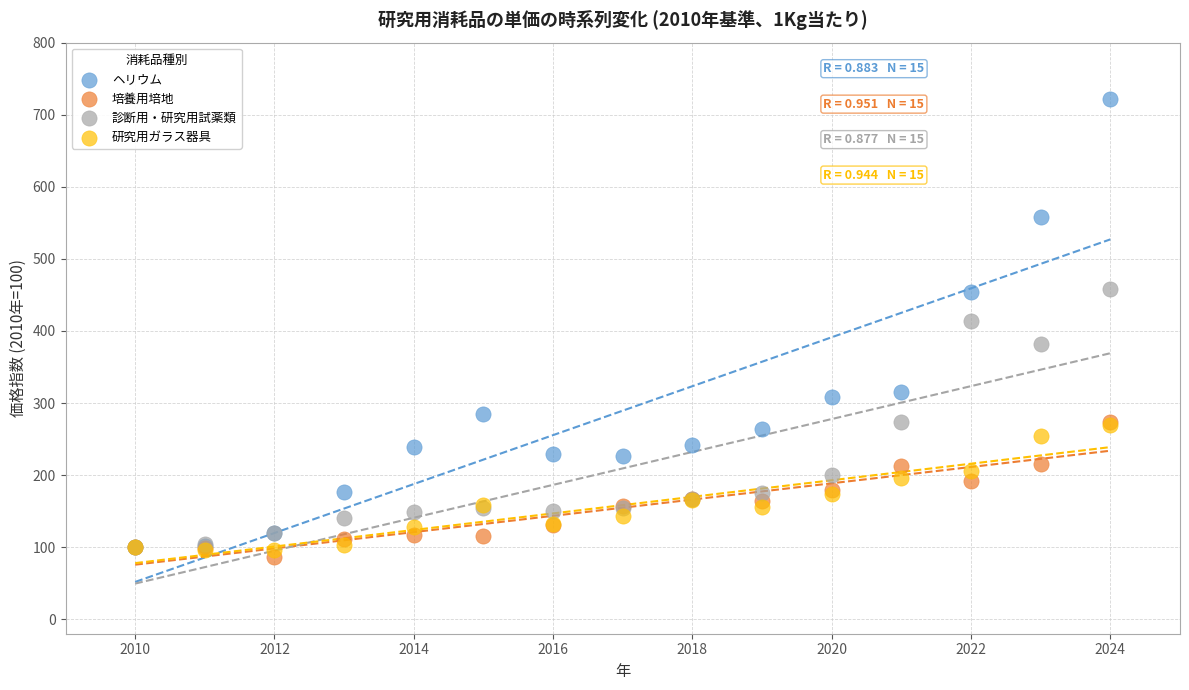

What are all the series names shown in the legend?

ヘリウム, 培養用培地, 診断用・研究用試薬類, 研究用ガラス器具